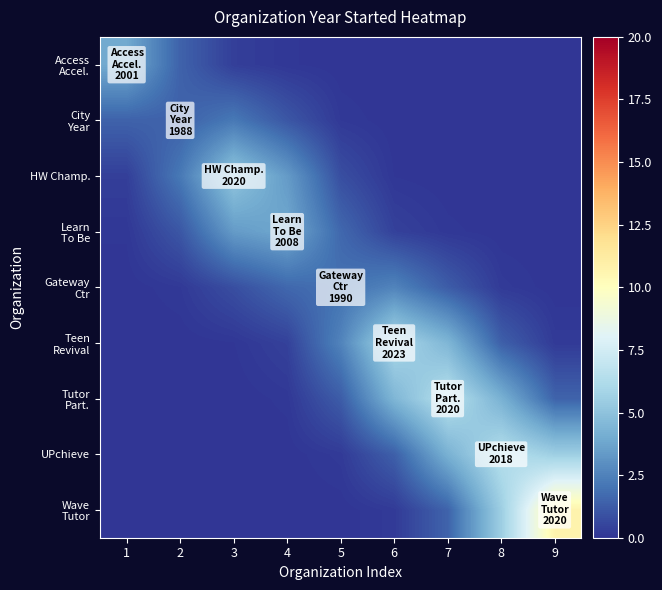

Which series has the widest spread of values?

Wave Tutor